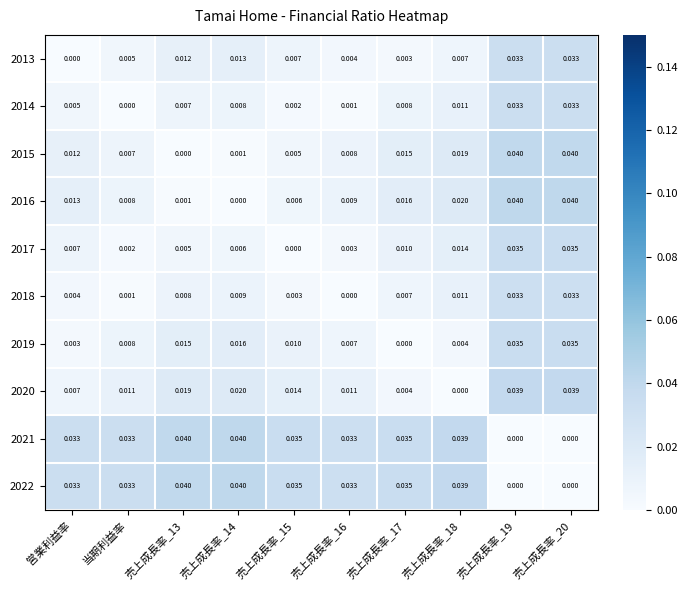

At which label does 2014 reach its minimum?

当期利益率